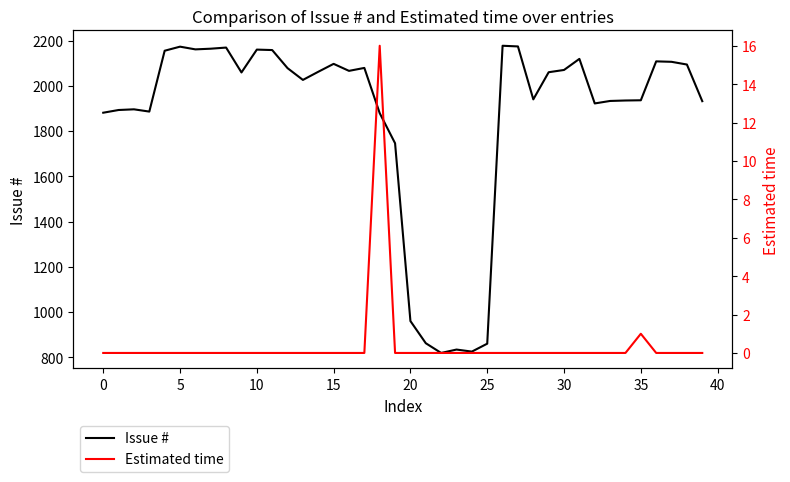

Which has a higher value, 20 or 29?

29